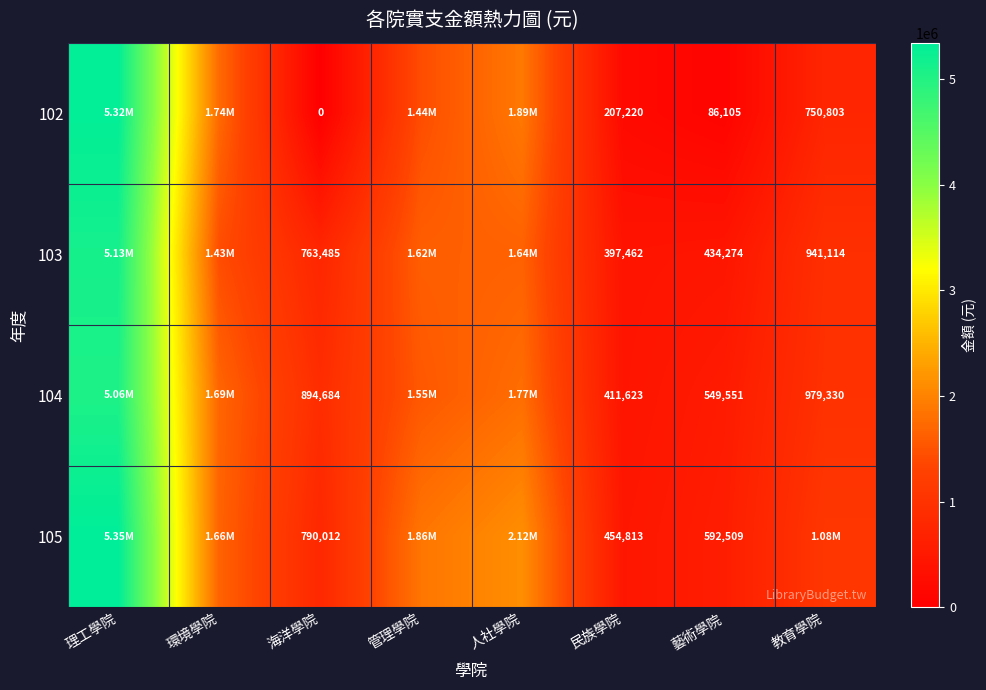

What is the difference between the 102 values at 藝術學院 and 海洋學院?

86105